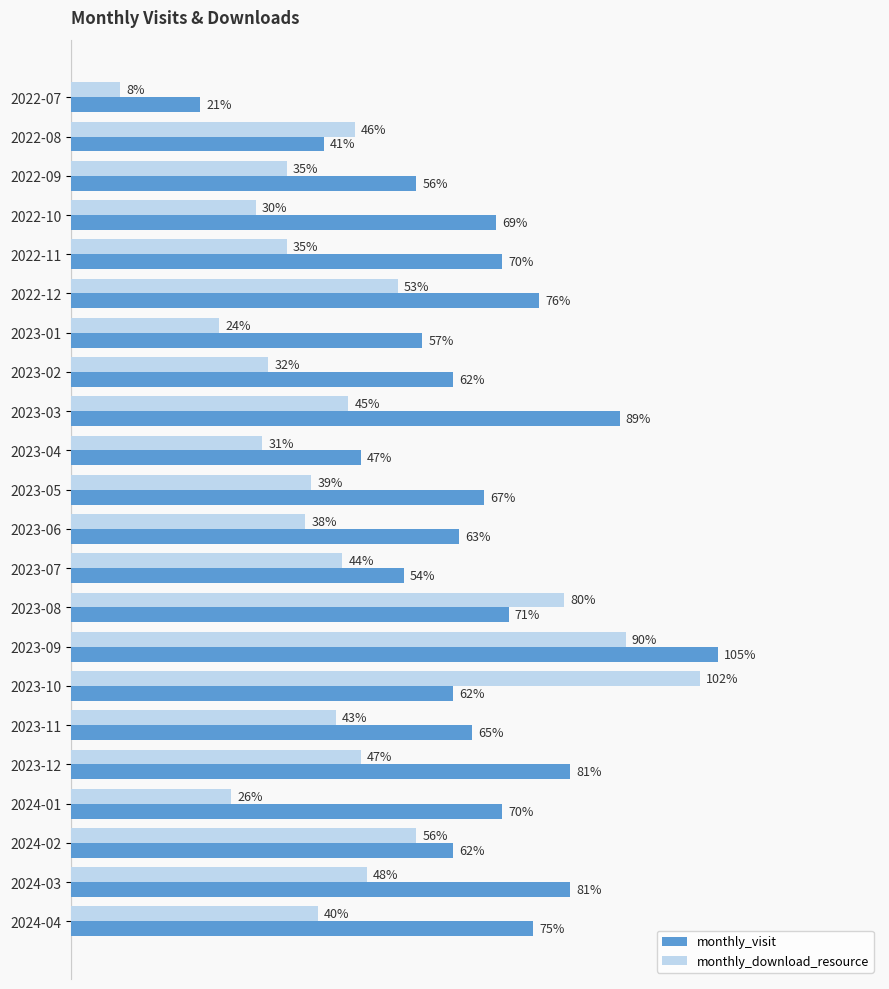

Which series has the widest spread of values?

monthly_download_resource